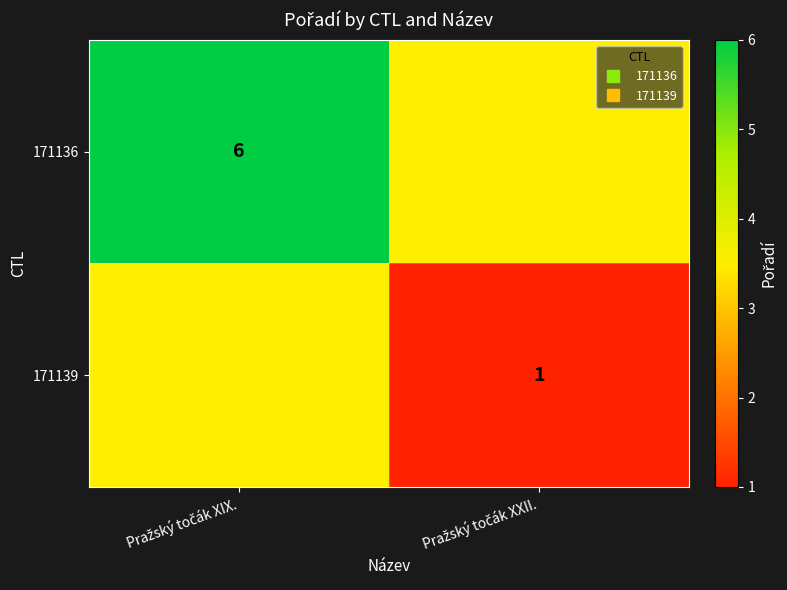

What is the difference between the maximum and minimum values in the 171139 series?

2.5